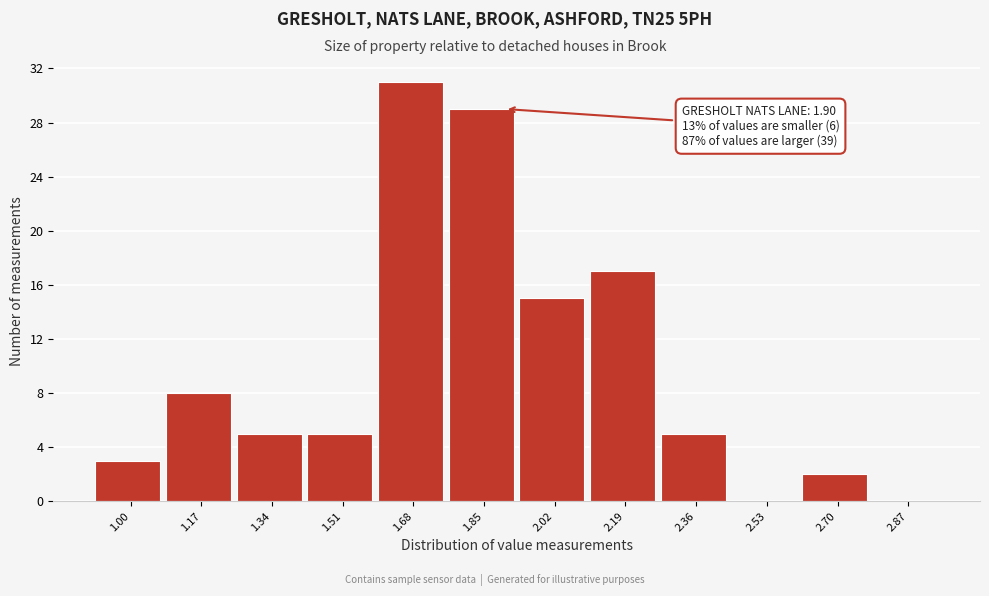

Reading left to right, extract all data points from this chart.

1.00=3	1.17=8	1.34=5	1.51=5	1.68=31	1.85=29	2.02=15	2.19=17	2.36=5	2.53=0	2.70=2	2.87=0